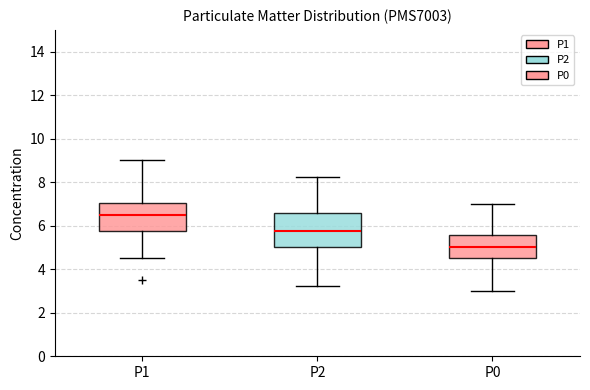

Comparing the boxes themselves (not the whiskers), which one is the tallest?

P2